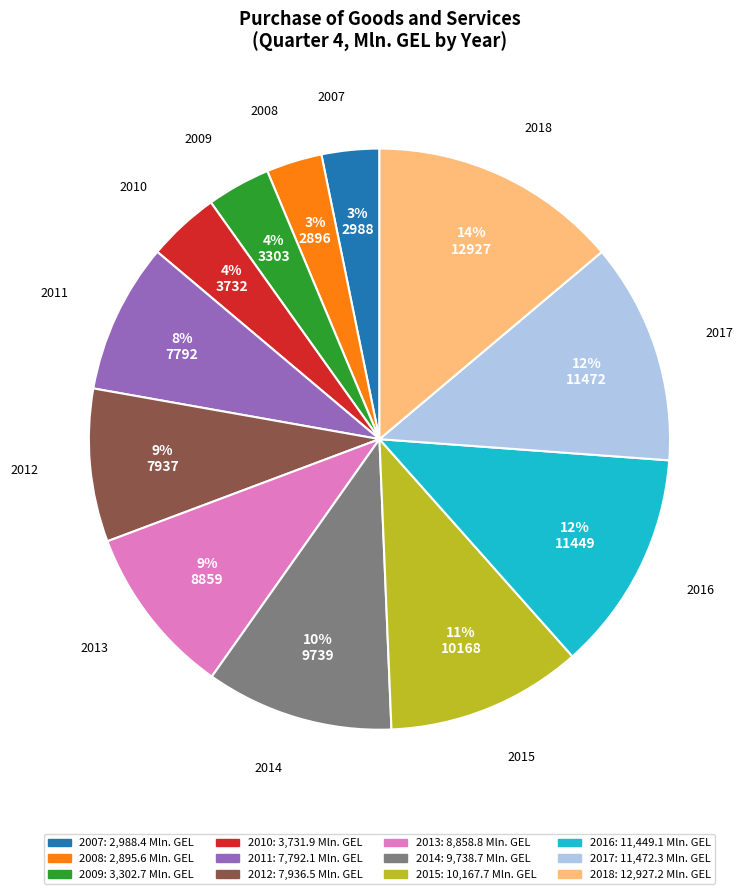

Do 2018 and 2008 together represent more than half of the pie?

No